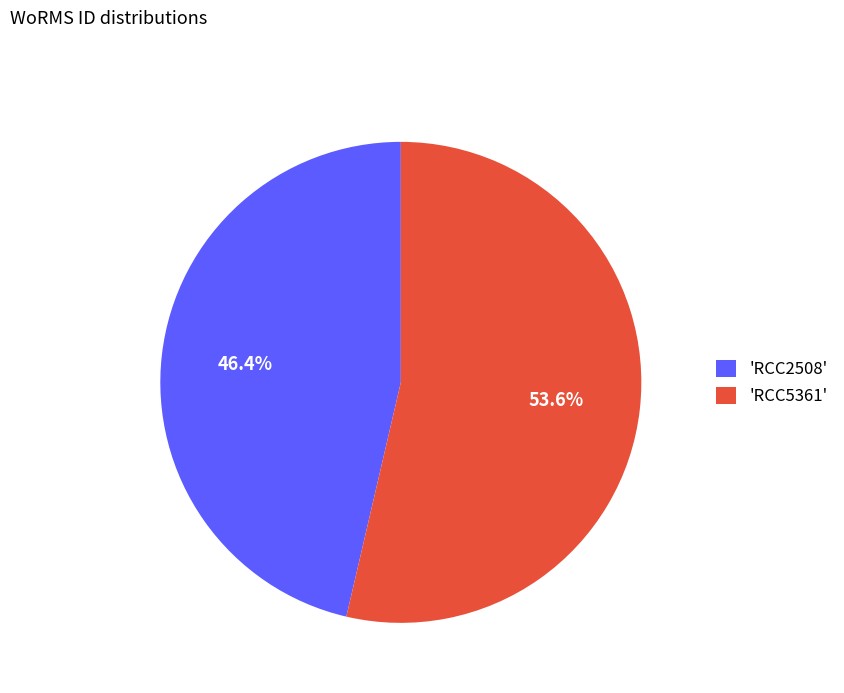

Approximately how many times larger is the value at 'RCC5361' compared to 'RCC2508'?

1.2